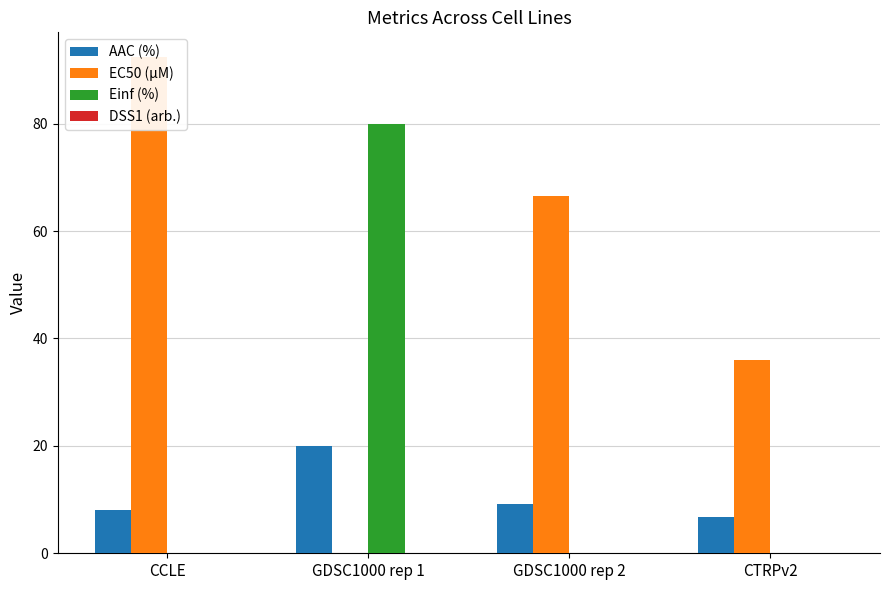

At which label is EC50 (µM) closest to 46?

CTRPv2